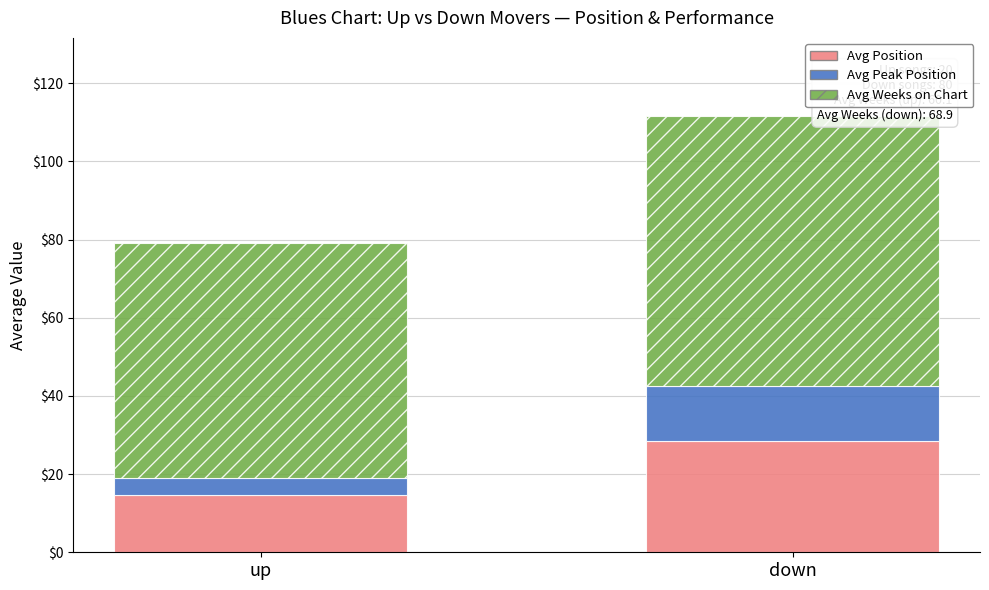

What is the total value across all series at up?

79.1